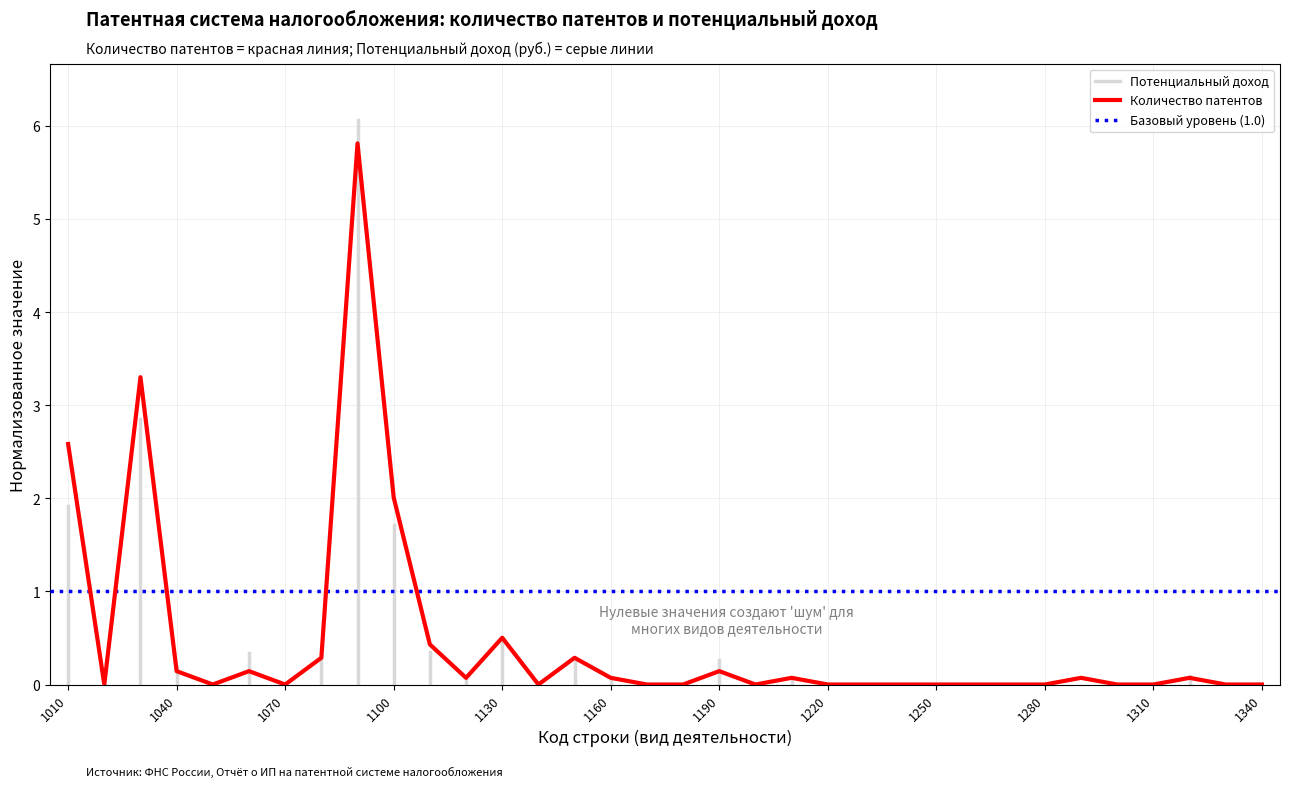

Does the chart display data point markers on the line(s)?

No